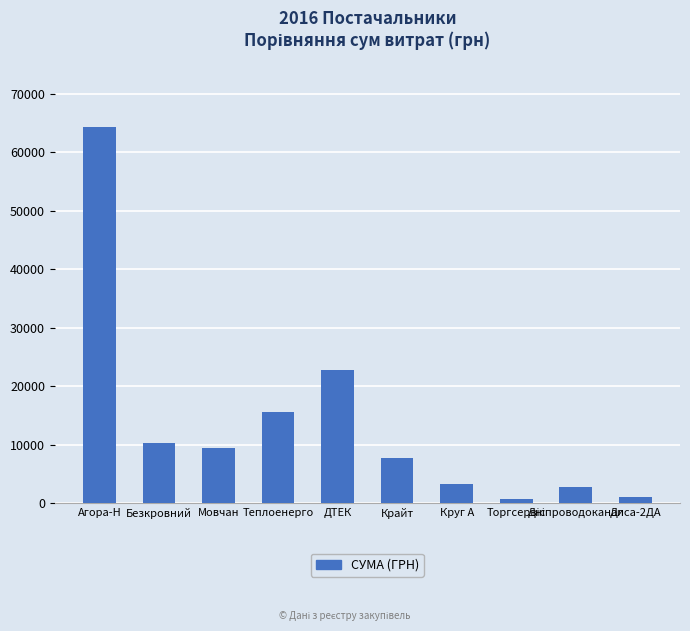

Where is the data nearest to the value 32471?

ДТЕК